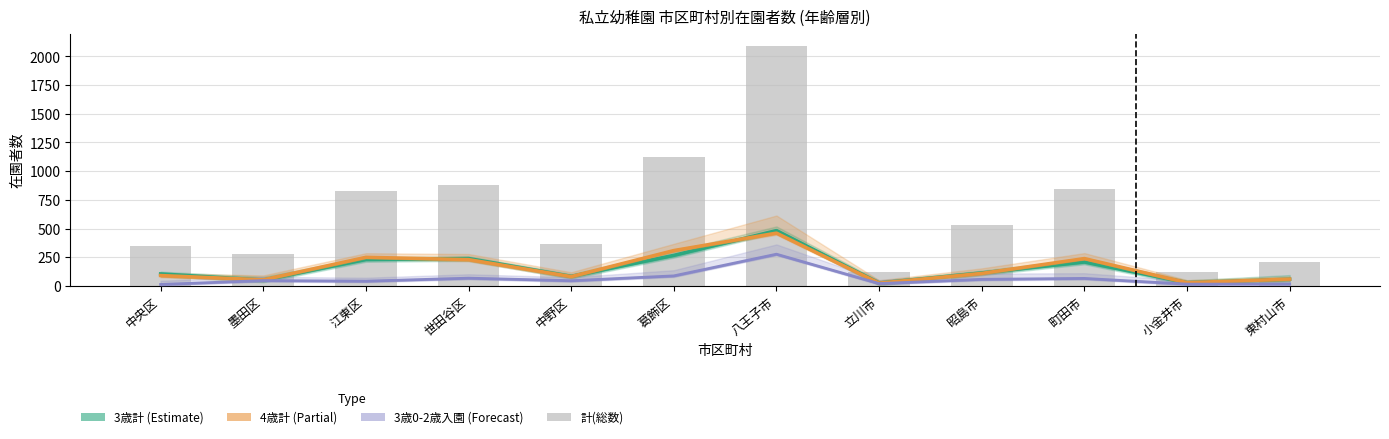

What is the minimum value shown in the chart?

12